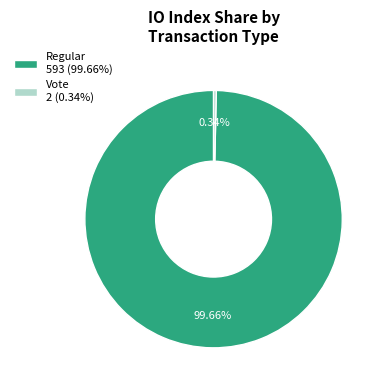

How many slices are in this pie chart?

2